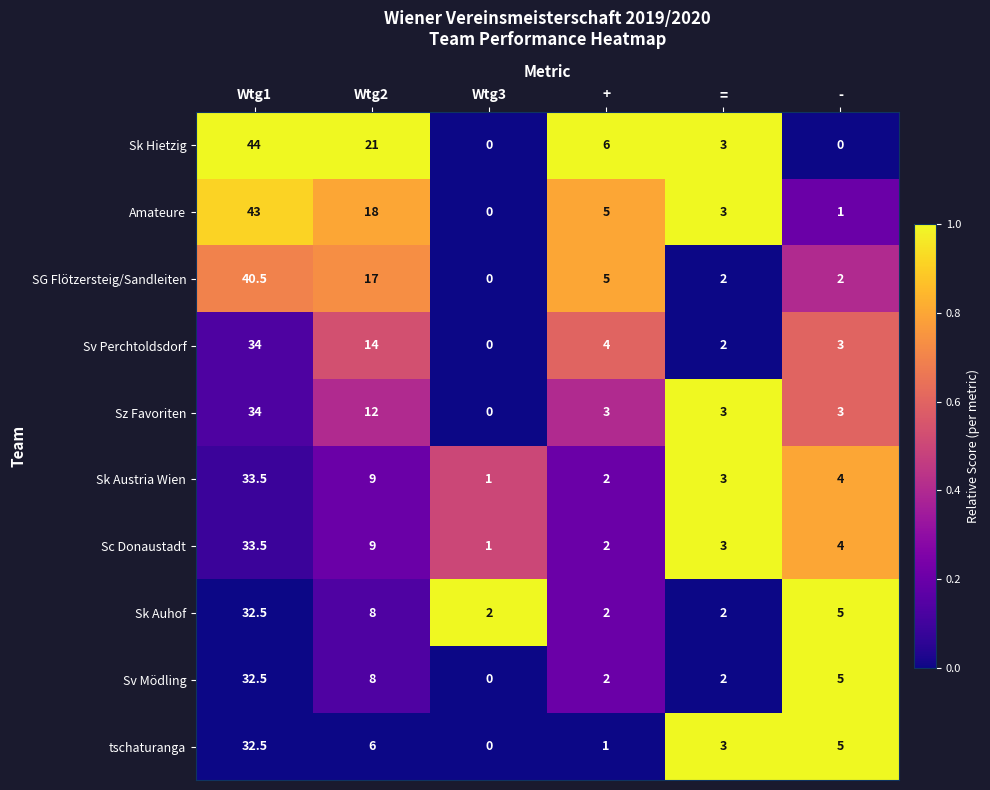

What is the total value across all series at Wtg3?

4.0